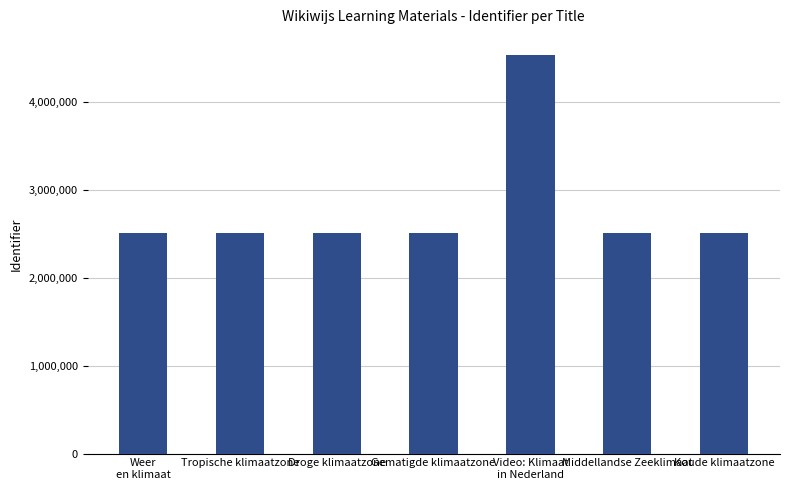

Which category has the highest value across all series?

Video: Klimaat
in Nederland